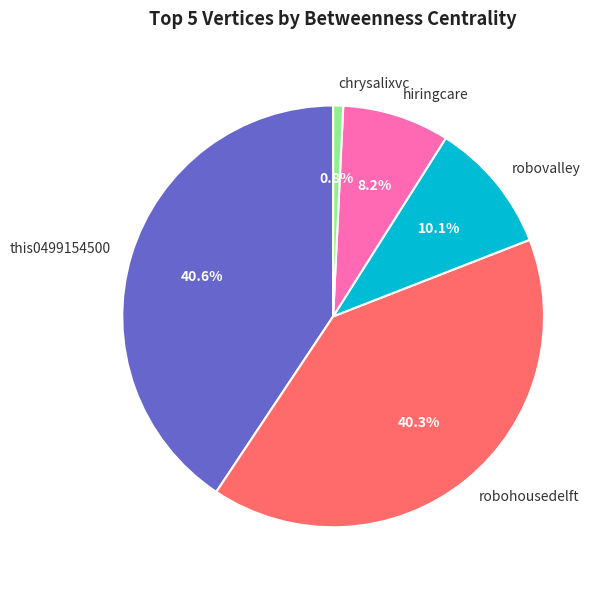

Combined, what portion of the pie is robohousedelft and this0499154500?

80.9%